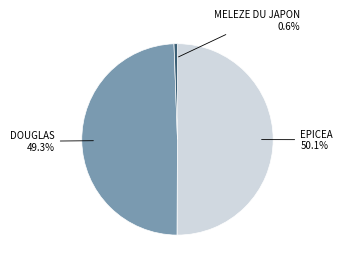

Combined, what portion of the pie is EPICEA and DOUGLAS?

99.4%